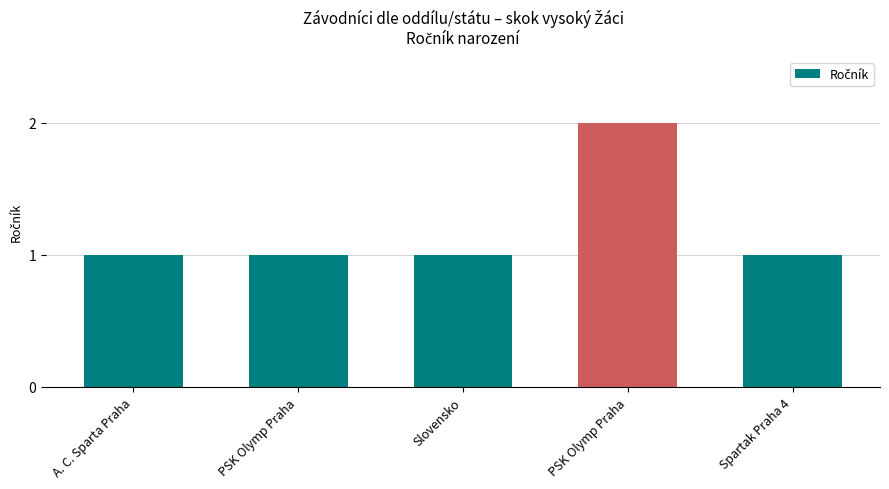

Read the value at A. C. Sparta Praha.

1